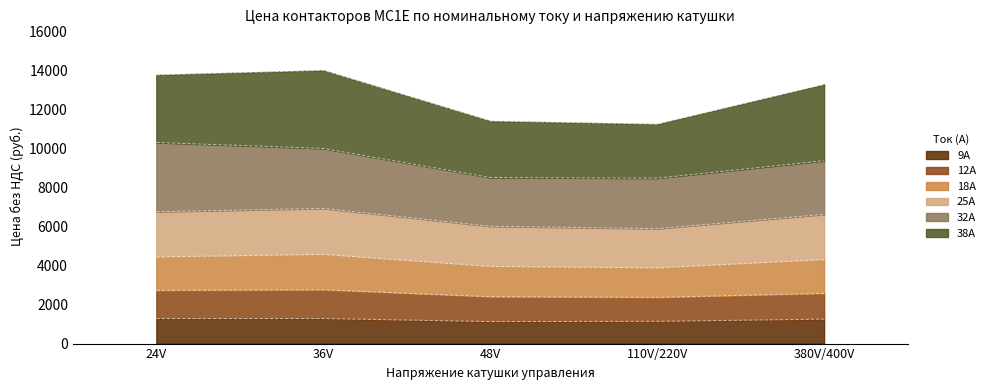

Which has a higher value, 48V or 24V?

24V